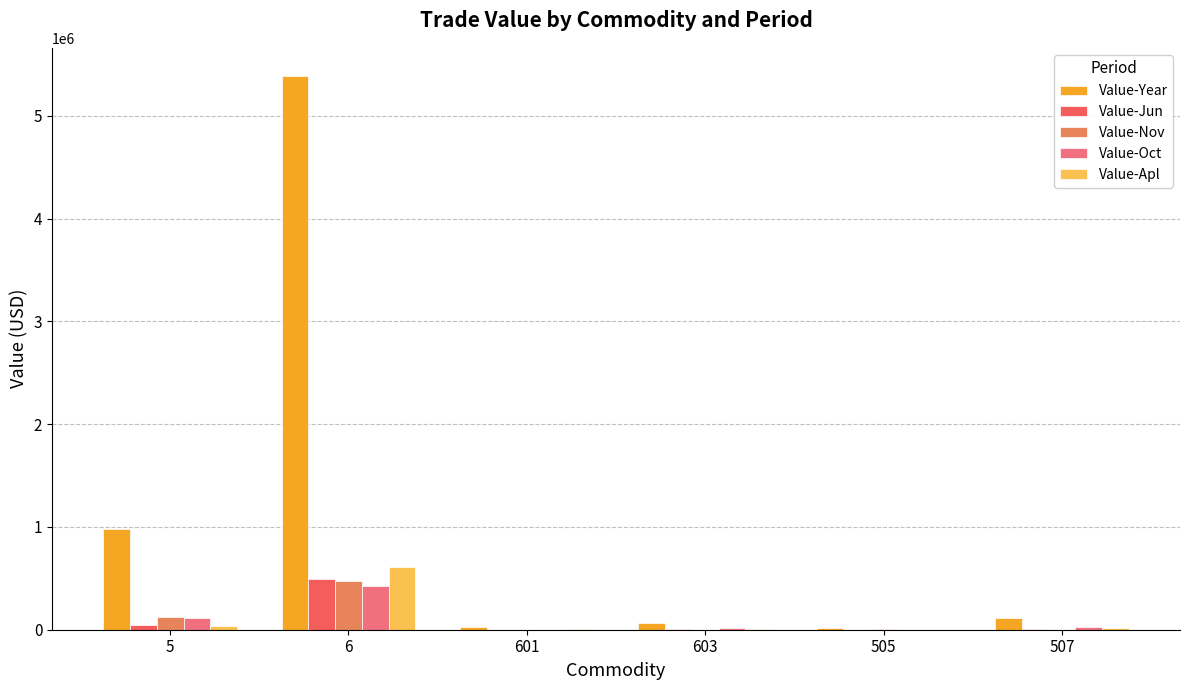

What is the difference between the Value-Jun values at 6 and 505?

496106